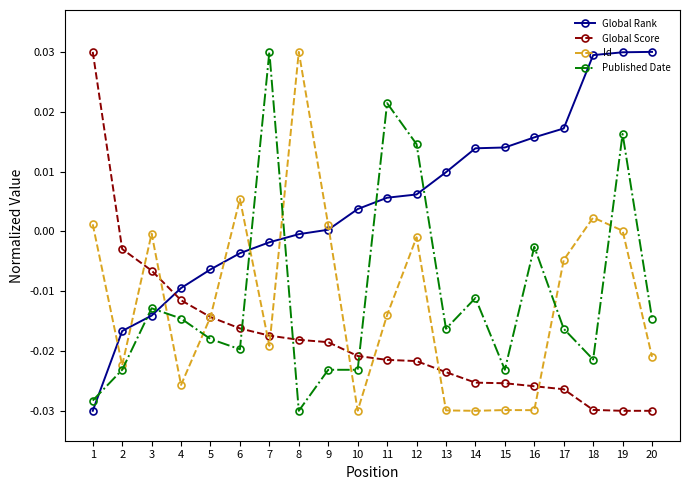

True or false: Published Date has more than 2 interior local peaks.

True